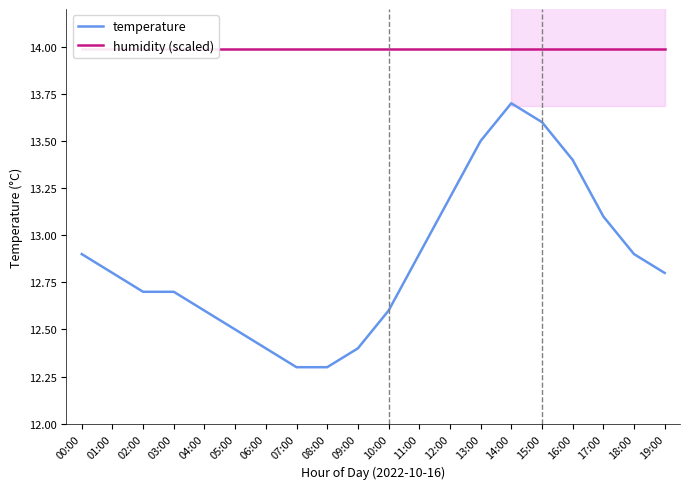

What is the difference between the highest and lowest values at 05:00?

1.5